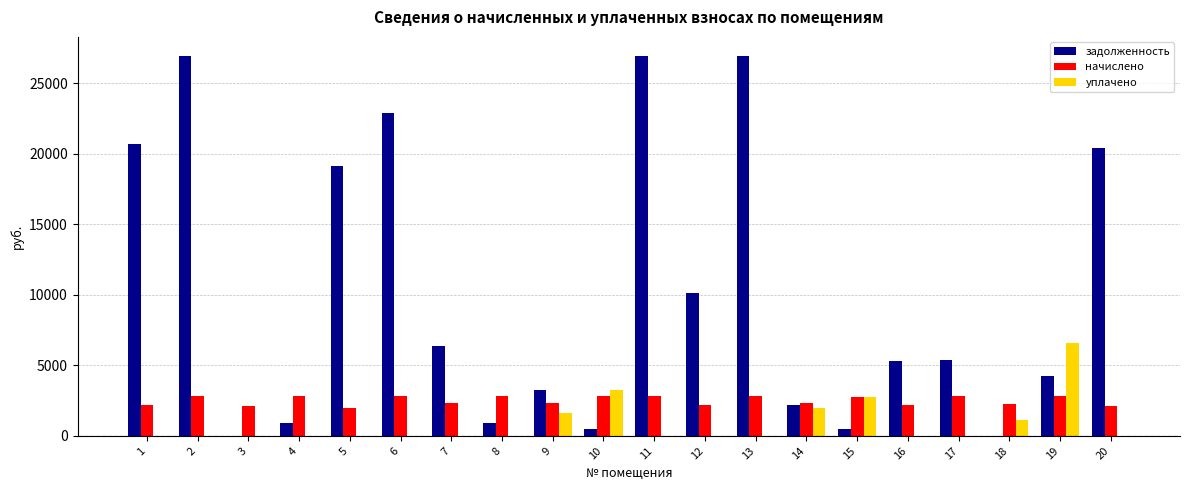

The value of начислено at 16 is 2180.7. True or false?

True